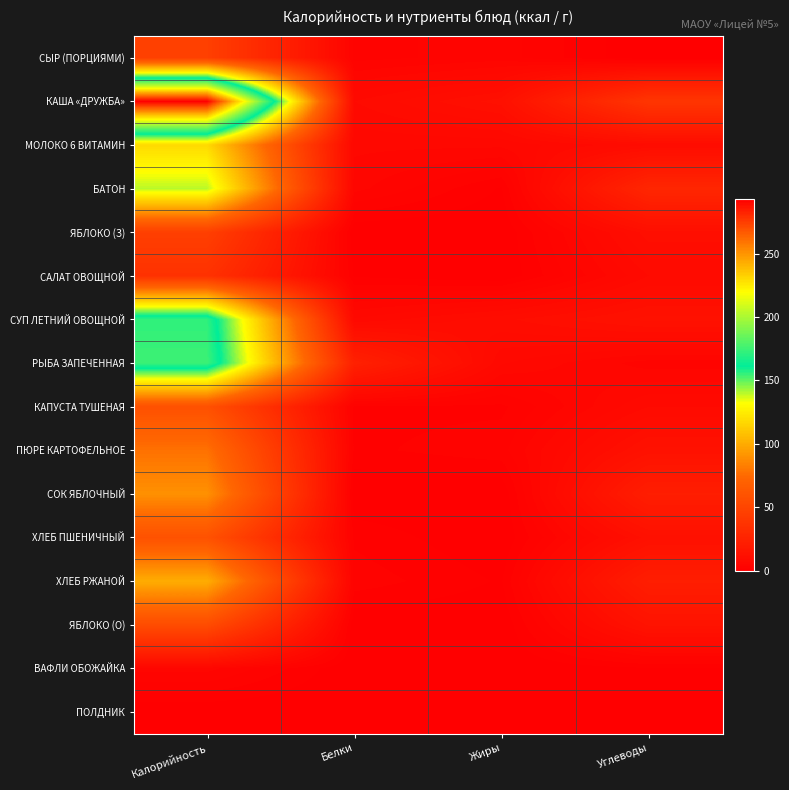

Rank the series at Углеводы from lowest to highest value.

СЫР (ПОРЦИЯМИ), ПОЛДНИК, ВАФЛИ ОБОЖАЙКА, РЫБА ЗАПЕЧЕННАЯ, САЛАТ ОВОЩНОЙ, КАПУСТА ТУШЕНАЯ, МОЛОКО 6 ВИТАМИН, ЯБЛОКО (З), ХЛЕБ ПШЕНИЧНЫЙ, СУП ЛЕТНИЙ ОВОЩНОЙ, ПЮРЕ КАРТОФЕЛЬНОЕ, ЯБЛОКО (О), СОК ЯБЛОЧНЫЙ, ХЛЕБ РЖАНОЙ, БАТОН, КАША «ДРУЖБА»